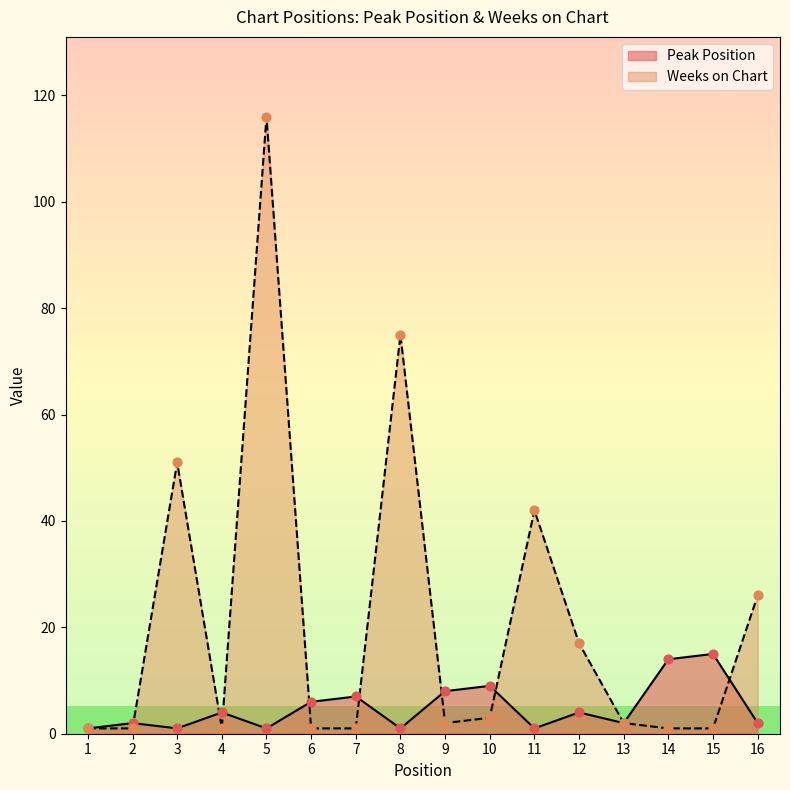

Which series contains the highest Y value?

Weeks on Chart